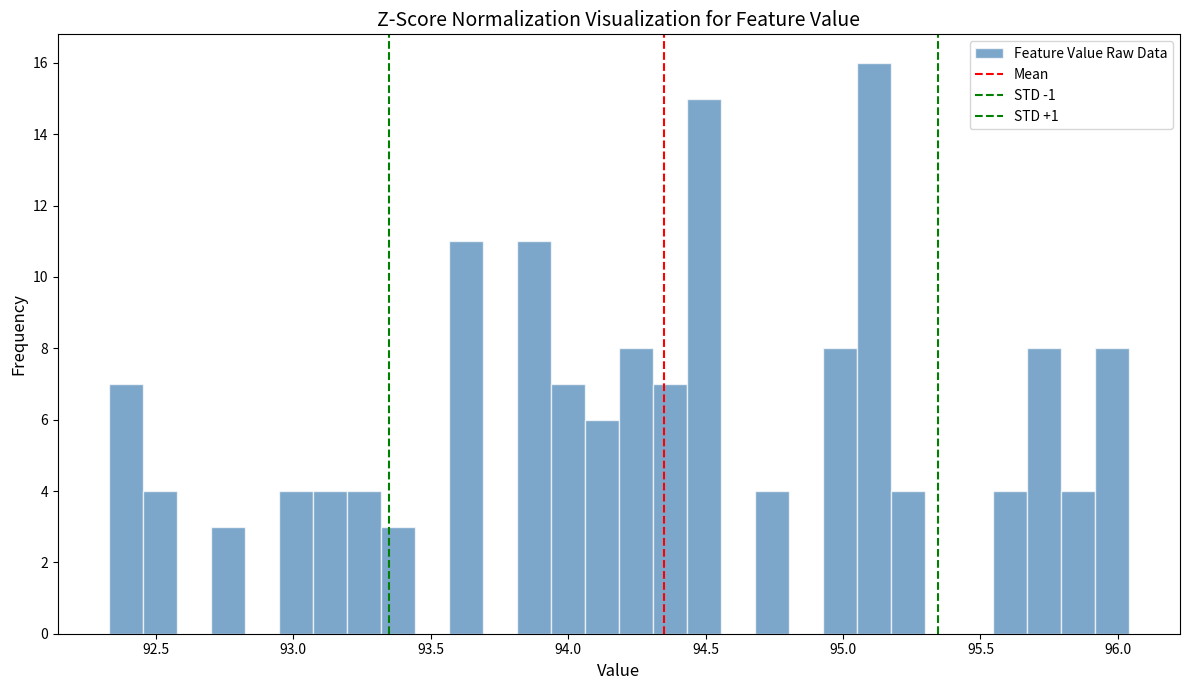

Around what value on the x-axis is the tallest bar? Give the approximate position of its centre, as read against the axis.

95.10